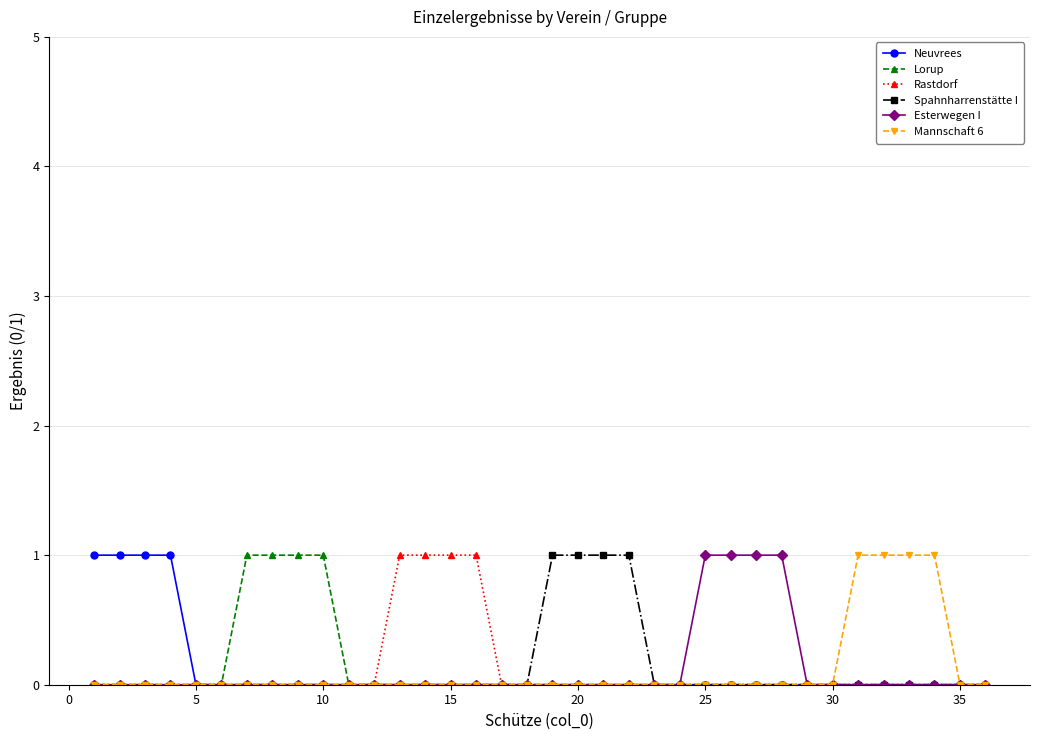

True or false: Lorup and Mannschaft 6 intersect in this chart.

False